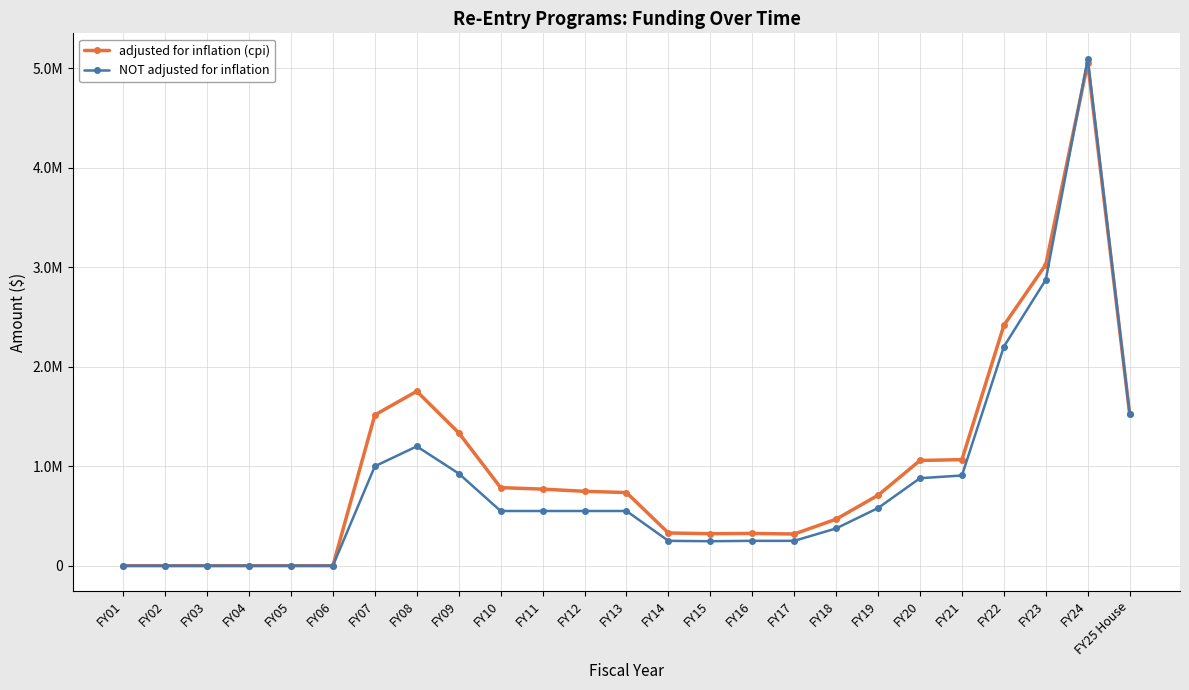

True or false: adjusted for inflation (cpi) has more than 1 interior local peaks.

True